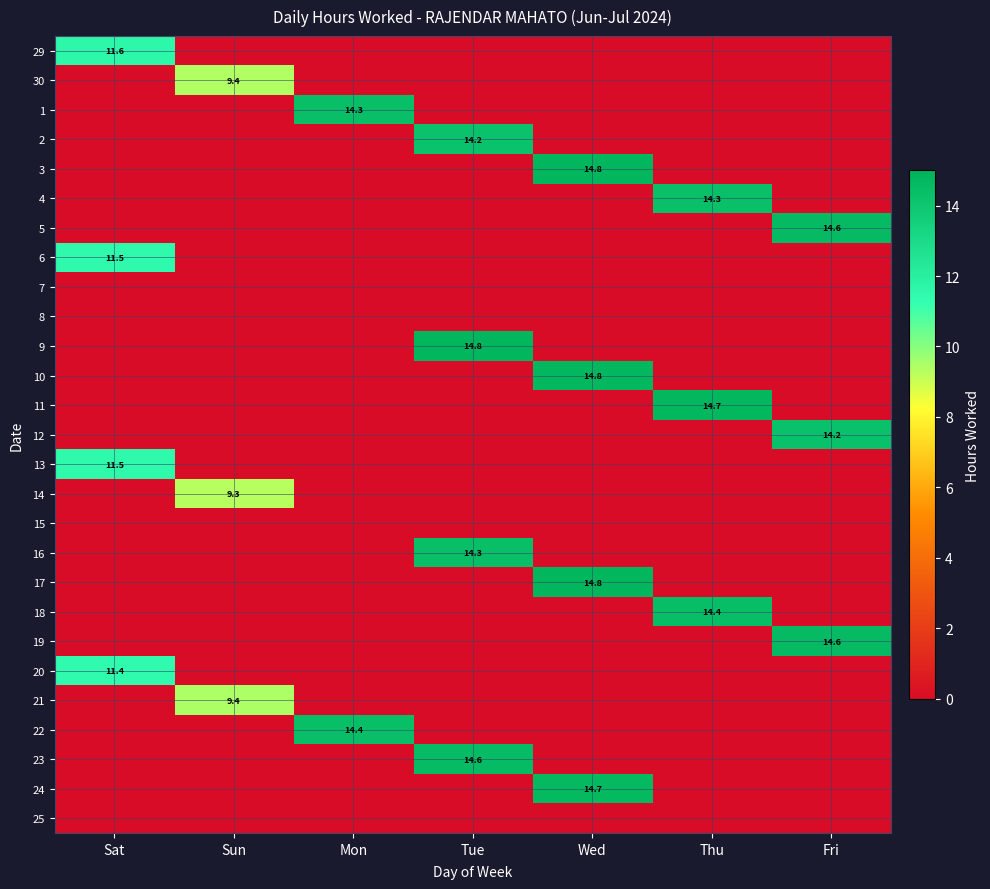

The 11 series shows 14.7 at Thu. True or false?

True